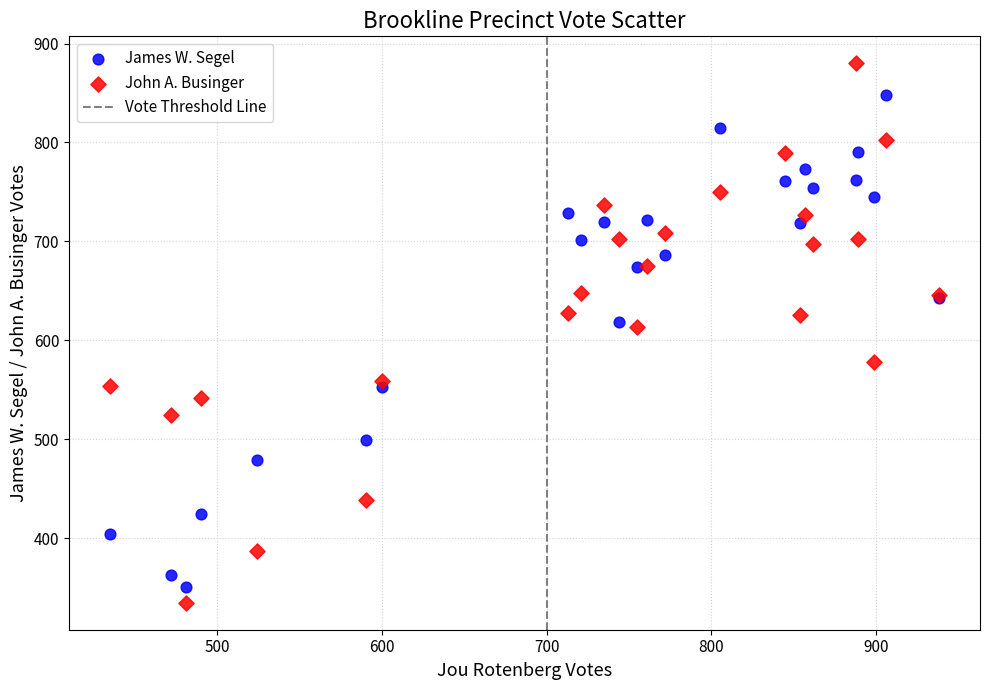

What is the X range (max minus min) for the scatter plot?

503